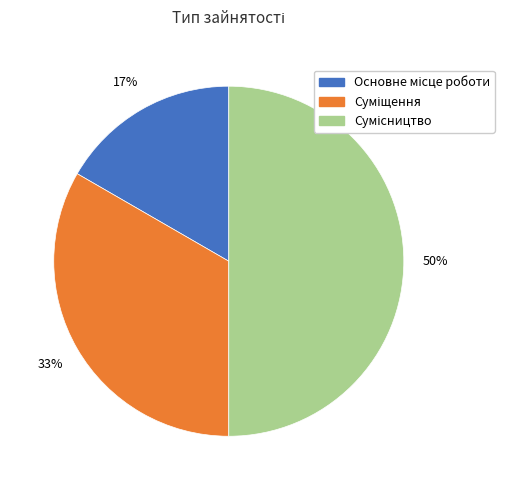

To the nearest percent, what is the average slice percentage?

33%